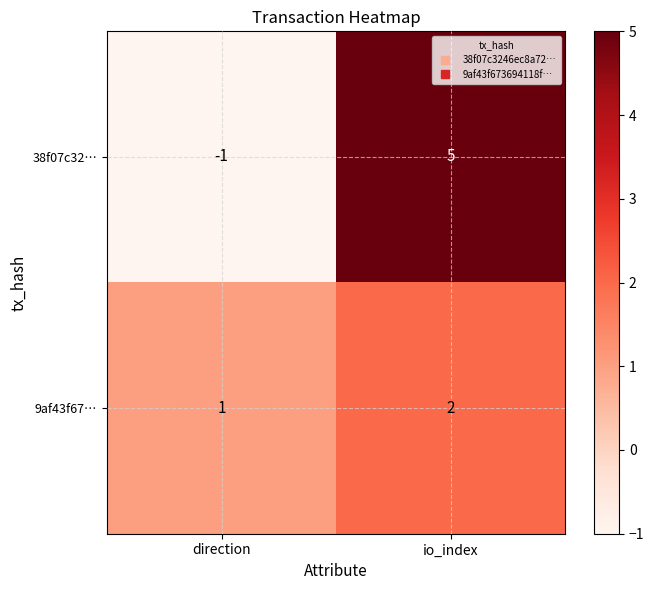

Which series changed the most between direction and io_index?

38f07c32…